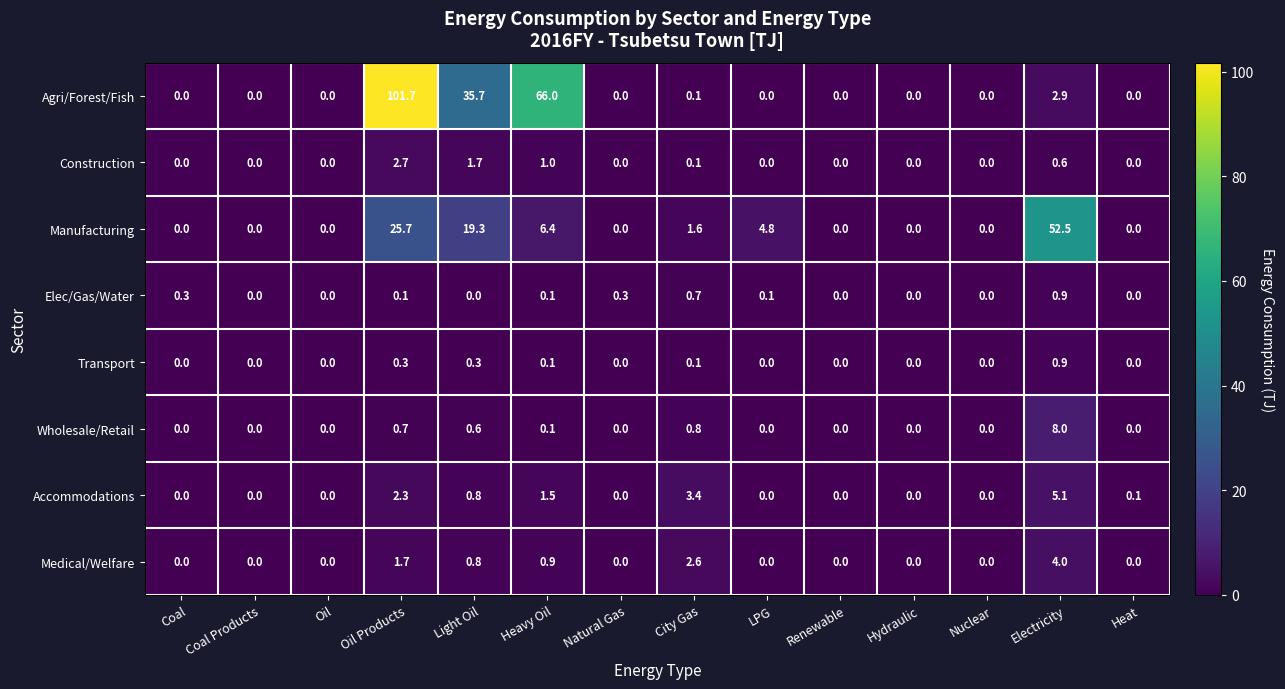

What is the average value of the Manufacturing series?

7.9